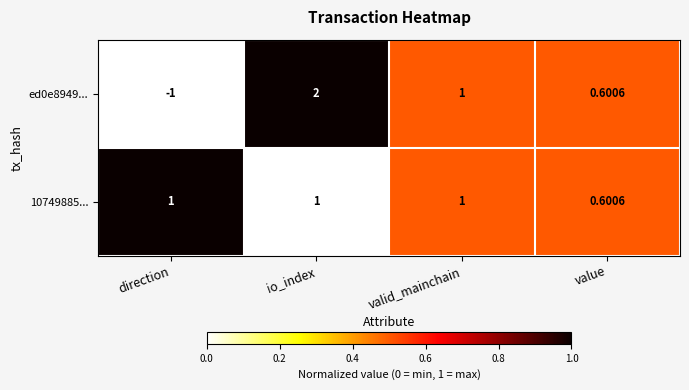

At which category does the chart reach its peak across all series?

io_index